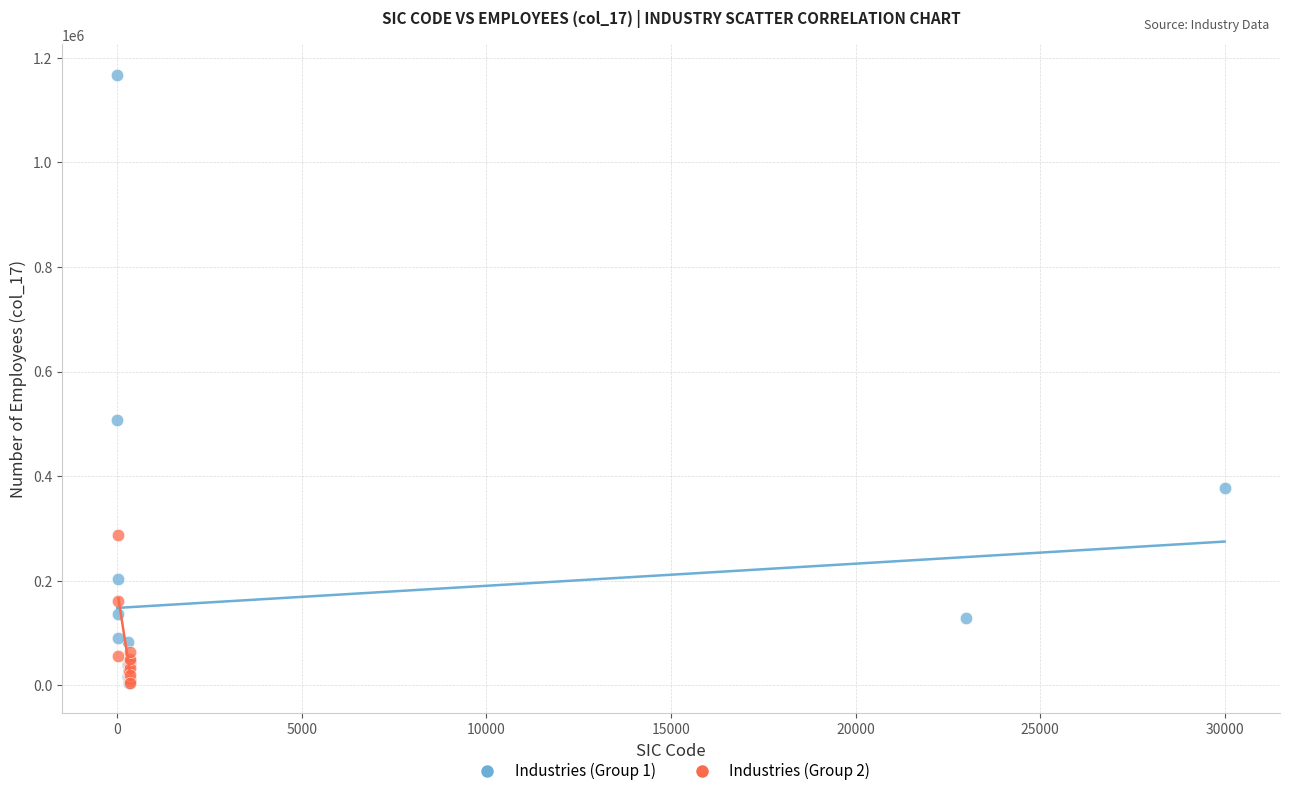

Which series has the largest Y range (max minus min)?

Industries (Group 1)